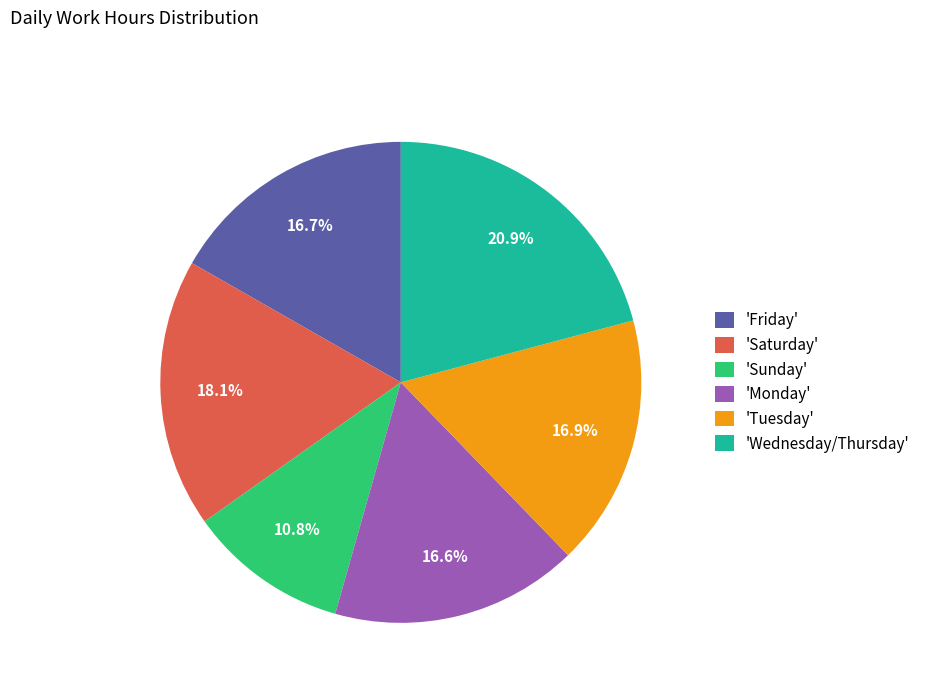

Count the number of slices in the pie.

6